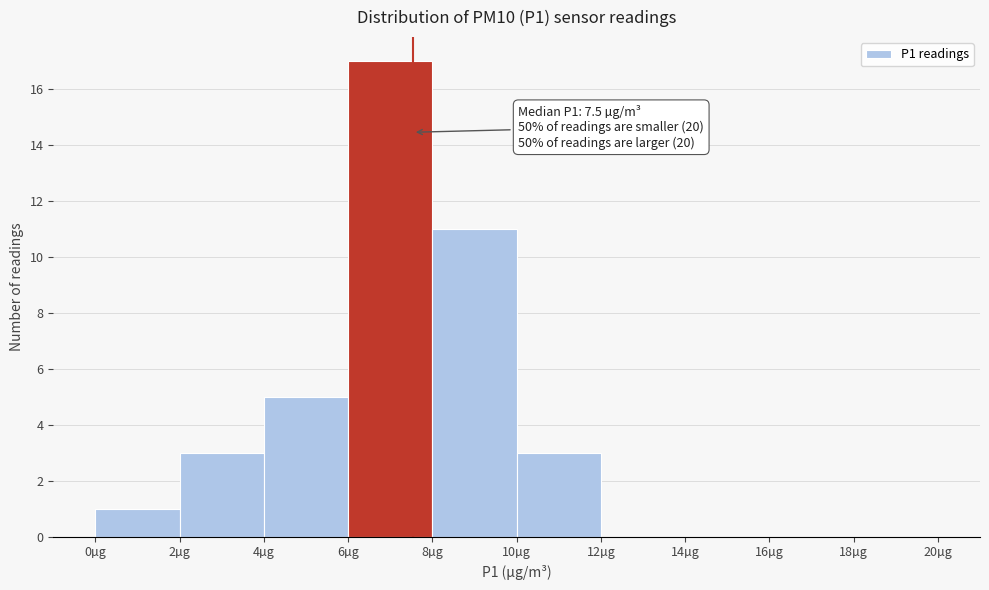

Which range on the x-axis has the tallest bar?

6 to 8